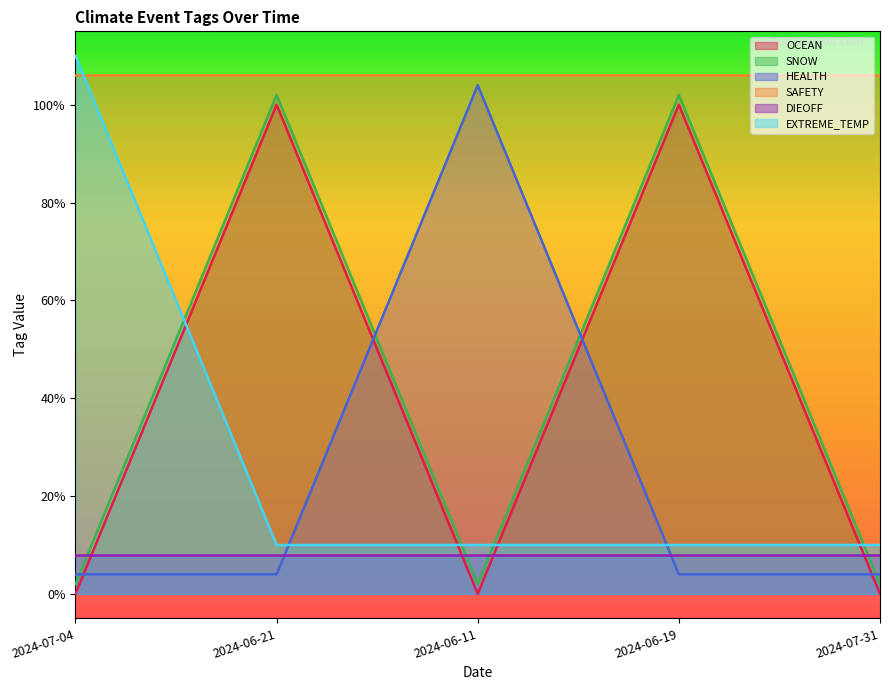

True or false: SNOW has more than 0 interior local peaks.

True